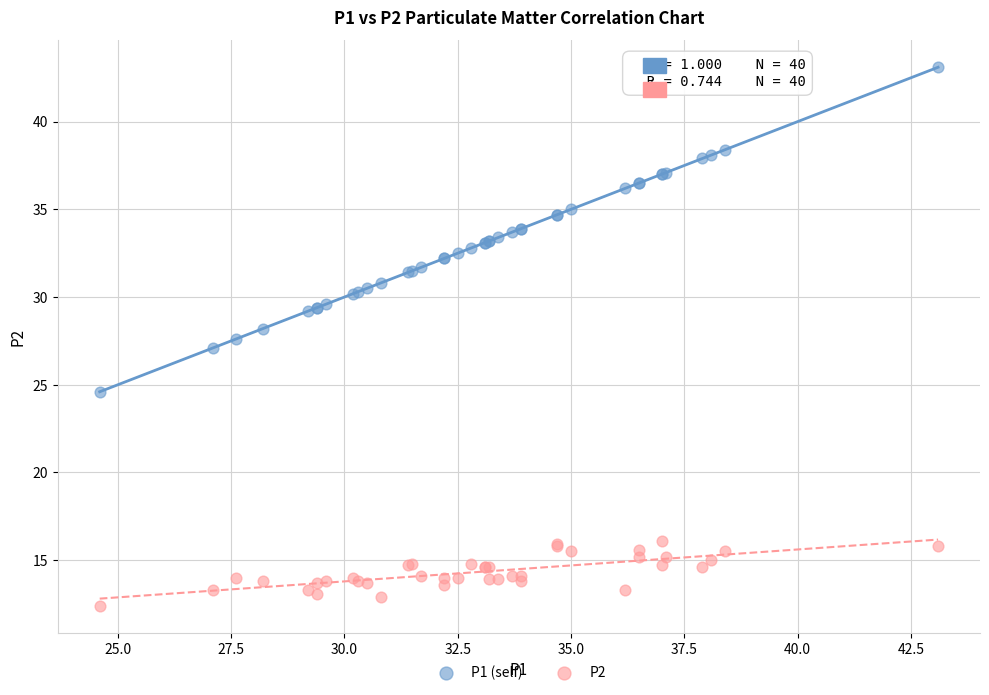

Which series contains the lowest Y value?

P2